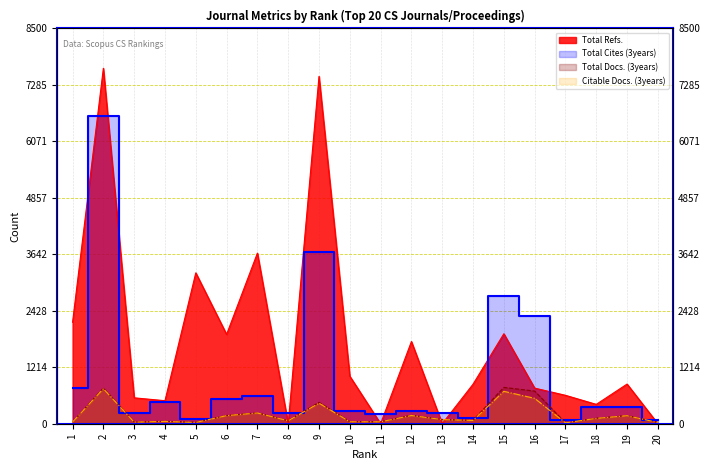

How many data points in Total Cites (3years) are above 350?

9